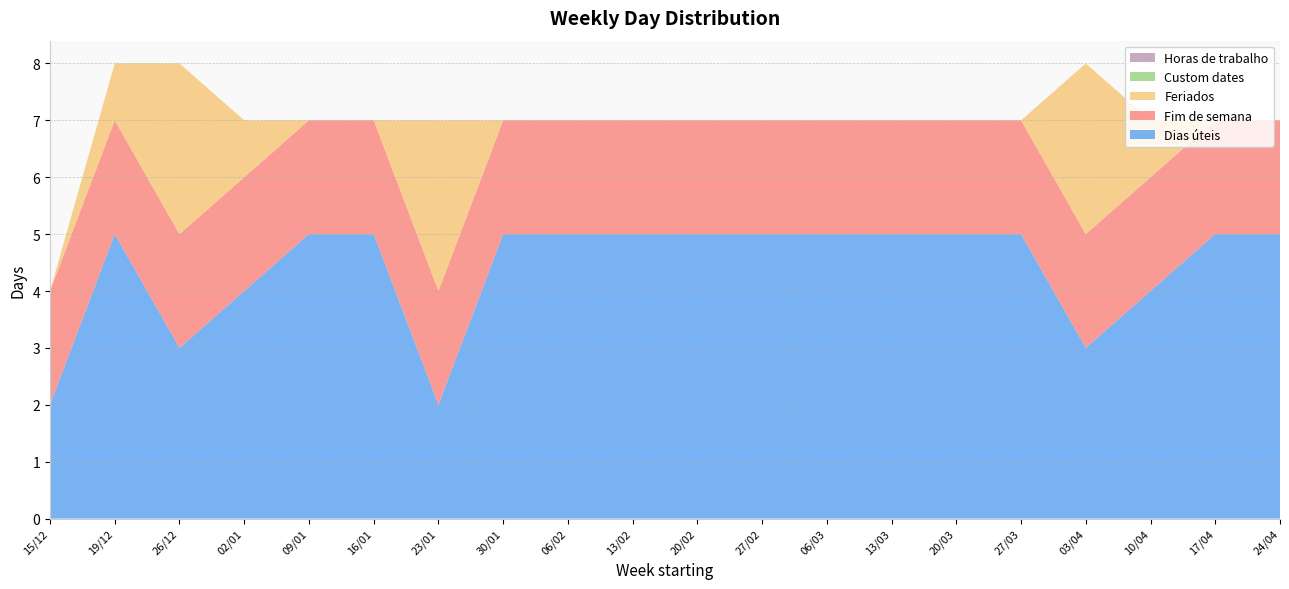

Reading left to right, what are all the values shown in this chart?

Dias úteis: 15/12=2	19/12=5	26/12=3	02/01=4	09/01=5	16/01=5	23/01=2	30/01=5	06/02=5	13/02=5	20/02=5	27/02=5	06/03=5	13/03=5	20/03=5	27/03=5	03/04=3	10/04=4	17/04=5	24/04=5
Fim de semana: 15/12=2	19/12=2	26/12=2	02/01=2	09/01=2	16/01=2	23/01=2	30/01=2	06/02=2	13/02=2	20/02=2	27/02=2	06/03=2	13/03=2	20/03=2	27/03=2	03/04=2	10/04=2	17/04=2	24/04=2
Feriados: 15/12=0	19/12=1	26/12=3	02/01=1	09/01=0	16/01=0	23/01=3	30/01=0	06/02=0	13/02=0	20/02=0	27/02=0	06/03=0	13/03=0	20/03=0	27/03=0	03/04=3	10/04=1	17/04=0	24/04=0
Custom dates: 15/12=0	19/12=0	26/12=0	02/01=0	09/01=0	16/01=0	23/01=0	30/01=0	06/02=0	13/02=0	20/02=0	27/02=0	06/03=0	13/03=0	20/03=0	27/03=0	03/04=0	10/04=0	17/04=0	24/04=0
Horas de trabalho: 15/12=0	19/12=0	26/12=0	02/01=0	09/01=0	16/01=0	23/01=0	30/01=0	06/02=0	13/02=0	20/02=0	27/02=0	06/03=0	13/03=0	20/03=0	27/03=0	03/04=0	10/04=0	17/04=0	24/04=0